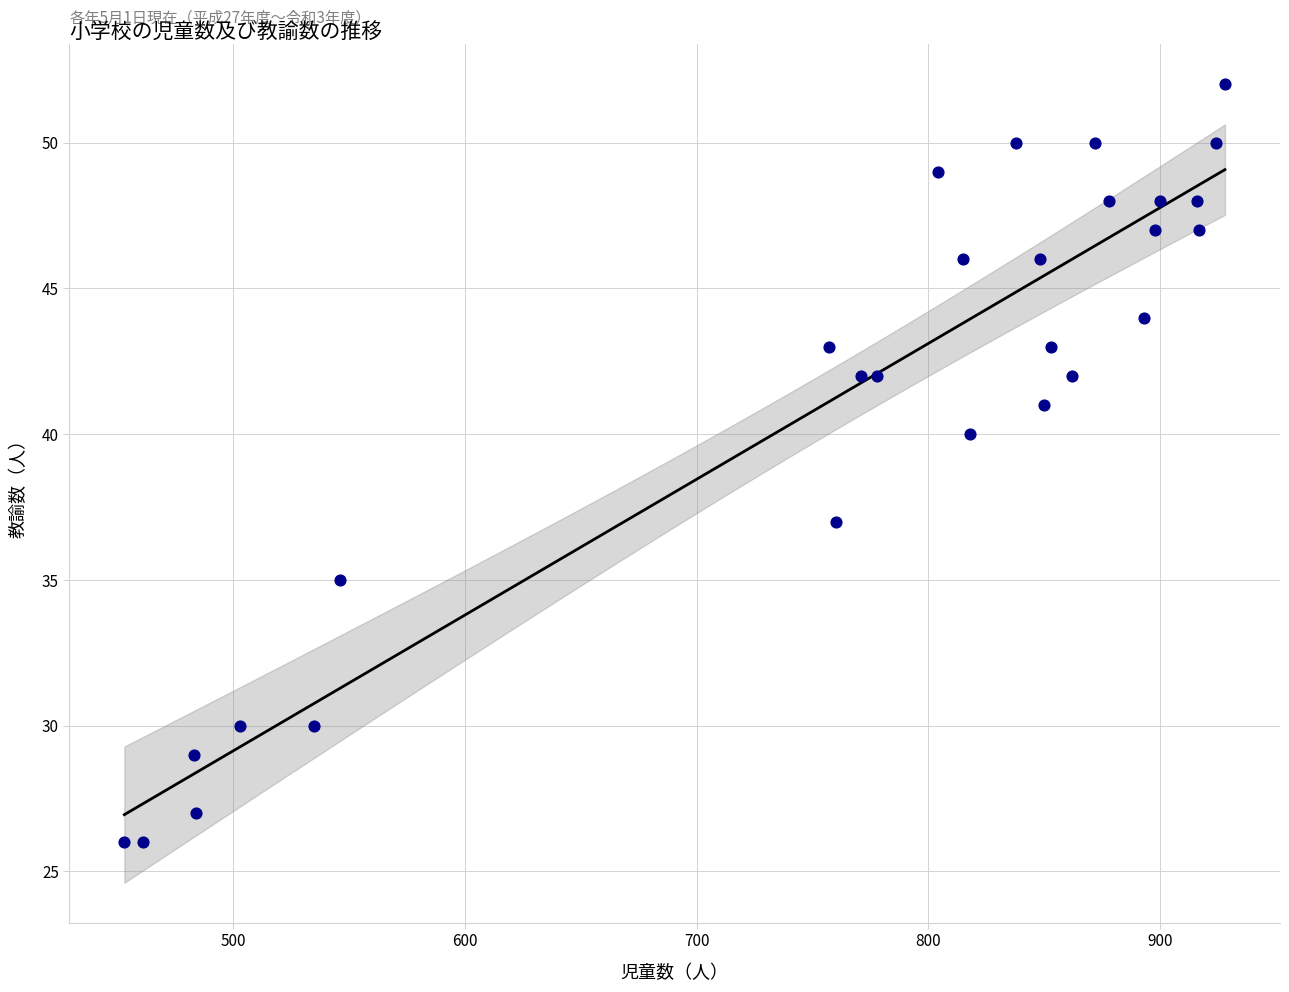

What is the range of Y values (max minus min)?

26